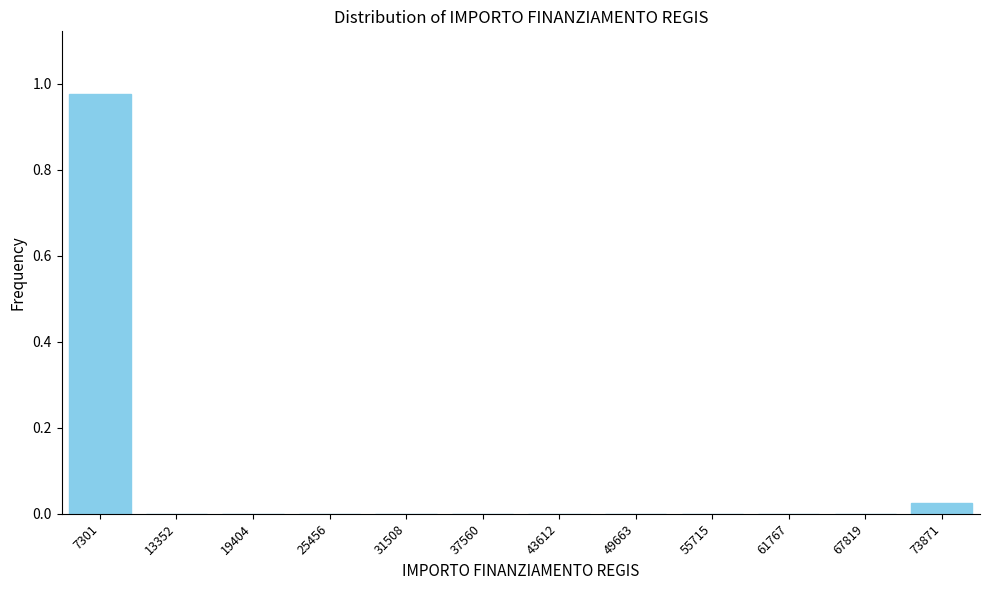

The value at 43612 is 0.0. True or false?

True